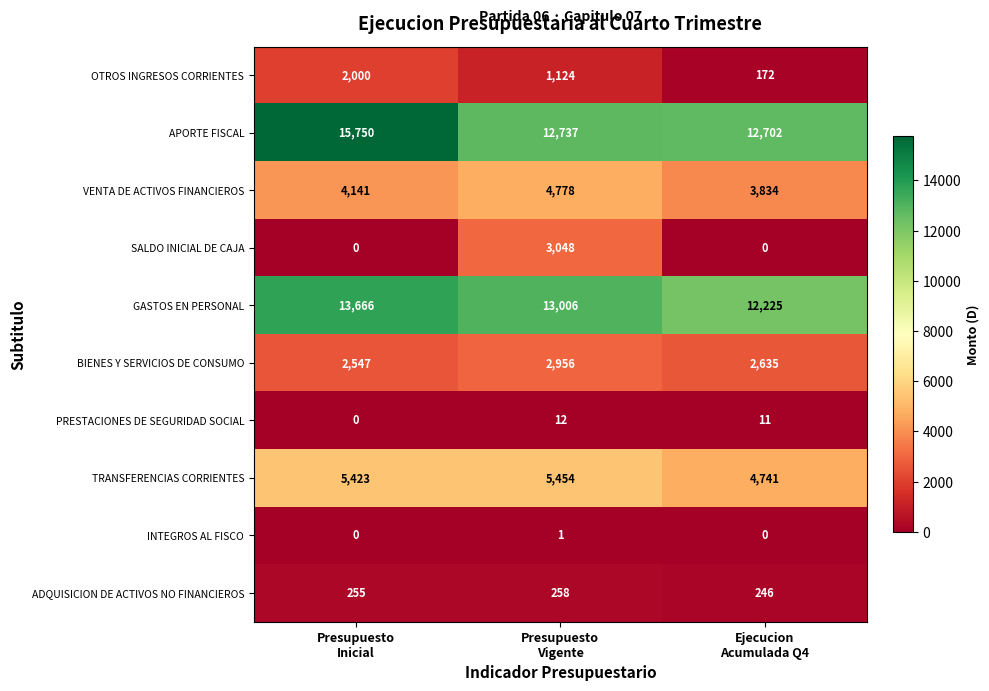

Reading left to right, transcribe all the data shown in this chart.

OTROS INGRESOS CORRIENTES: 2000	1124	172
APORTE FISCAL: 15750	12737	12702
VENTA DE ACTIVOS FINANCIEROS: 4141	4778	3834
SALDO INICIAL DE CAJA: 0	3048	0
GASTOS EN PERSONAL: 13666	13006	12225
BIENES Y SERVICIOS DE CONSUMO: 2547	2956	2635
PRESTACIONES DE SEGURIDAD SOCIAL: 0	12	11
TRANSFERENCIAS CORRIENTES: 5423	5454	4741
INTEGROS AL FISCO: 0	1	0
ADQUISICION DE ACTIVOS NO FINANCIEROS: 255	258	246